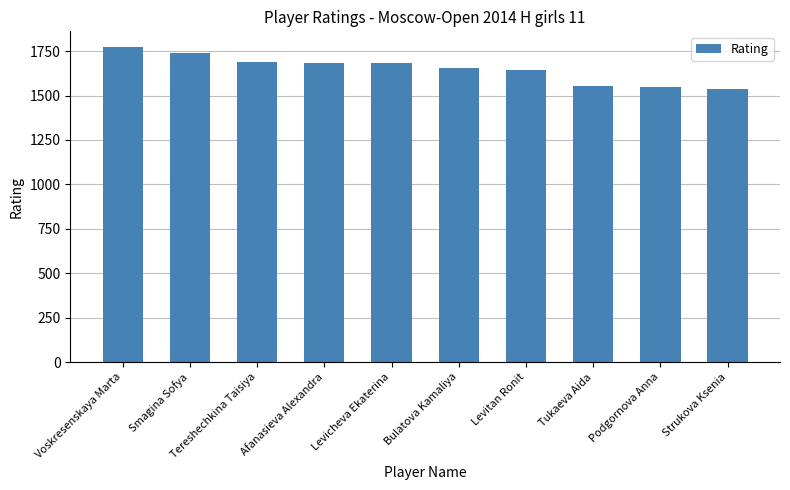

What is the change in value from Levitan Ronit to Podgornova Anna?

-96